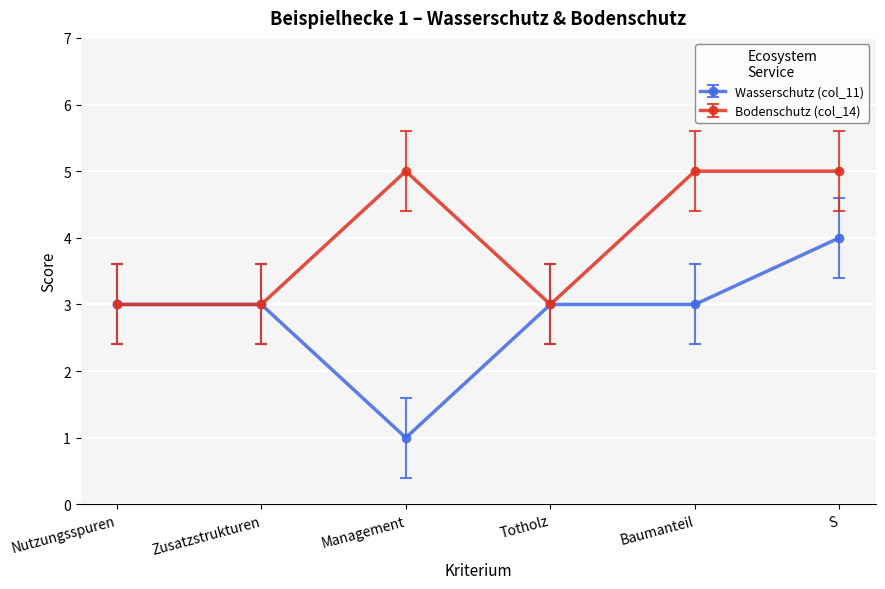

Is the value of Bodenschutz (col_14) at Management greater than the value of Wasserschutz (col_11) at Management?

Yes